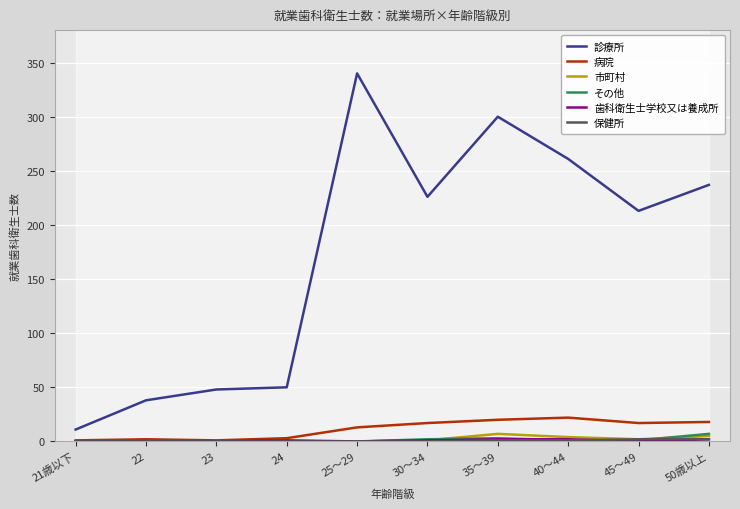

What is the average value of the 歯科衛生士学校又は養成所 series?

1